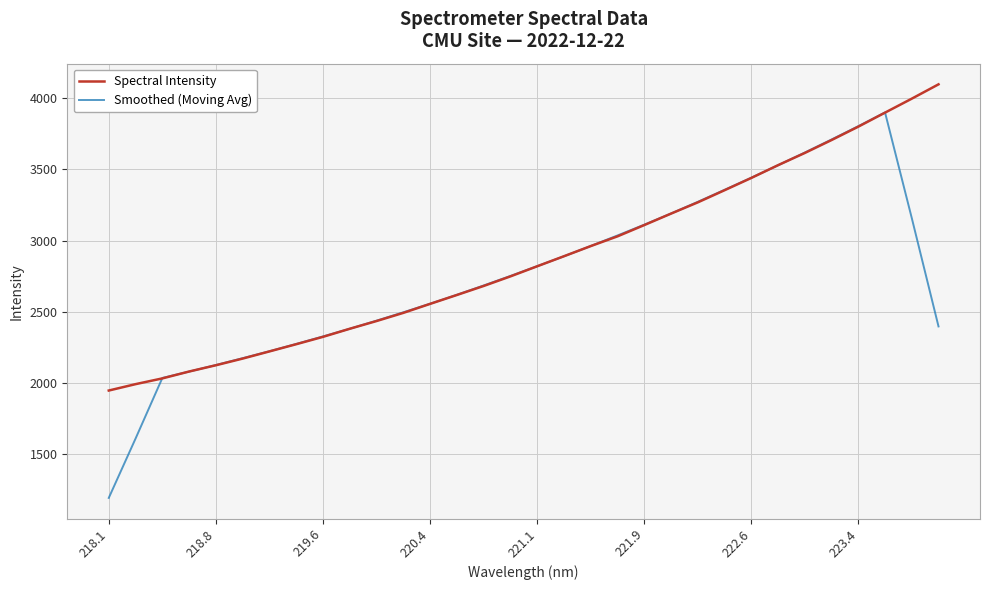

Which series has the widest spread of values?

Smoothed (Moving Avg)